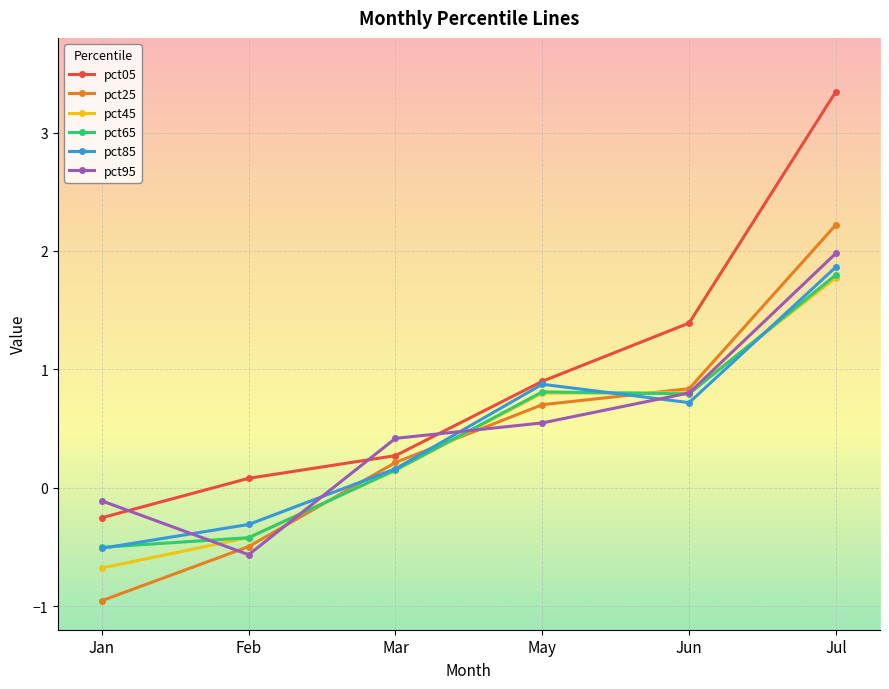

Reading left to right, transcribe all the data shown in this chart.

pct05: Jan=-0.3	Feb=0.1	Mar=0.3	May=0.9	Jun=1.4	Jul=3.3
pct25: Jan=-1.0	Feb=-0.5	Mar=0.2	May=0.7	Jun=0.8	Jul=2.2
pct45: Jan=-0.7	Feb=-0.4	Mar=0.1	May=0.8	Jun=0.8	Jul=1.8
pct65: Jan=-0.5	Feb=-0.4	Mar=0.1	May=0.8	Jun=0.8	Jul=1.8
pct85: Jan=-0.5	Feb=-0.3	Mar=0.2	May=0.9	Jun=0.7	Jul=1.9
pct95: Jan=-0.1	Feb=-0.6	Mar=0.4	May=0.5	Jun=0.8	Jul=2.0